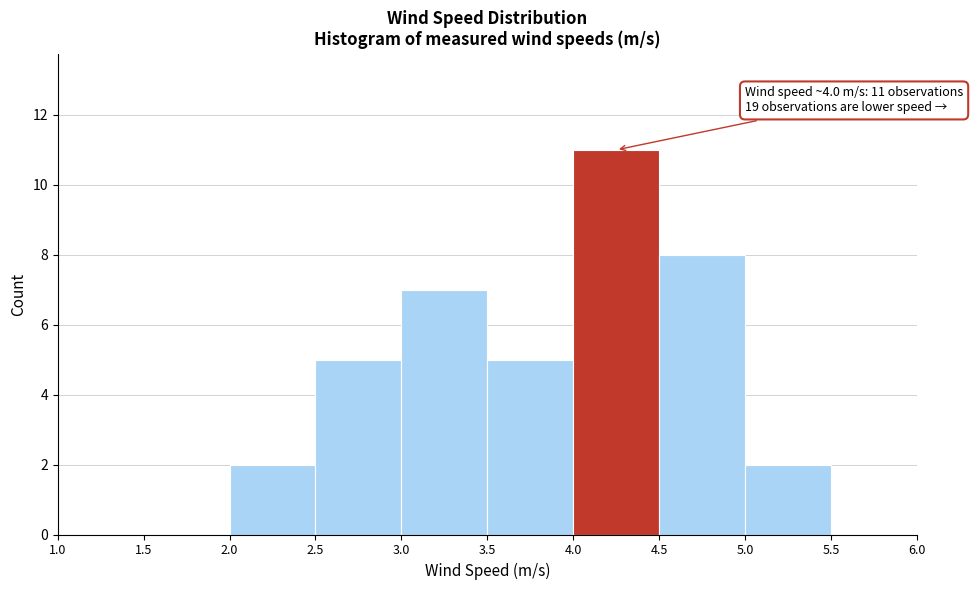

Which range on the x-axis has the tallest bar?

4.0 to 4.5